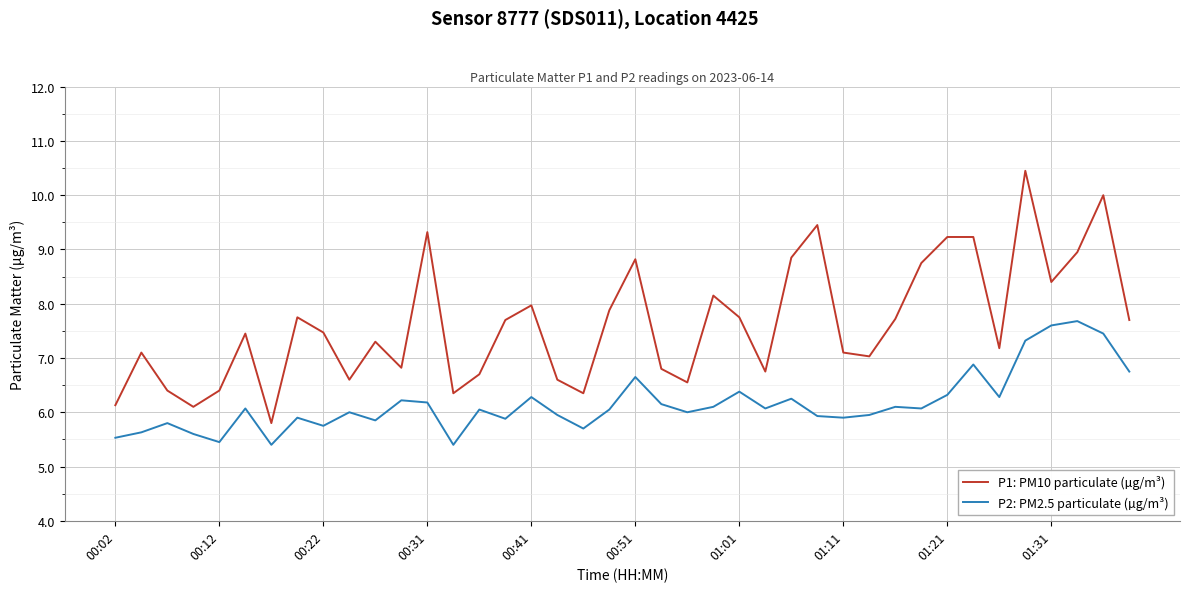

Is this an area chart (filled region under the line)?

No